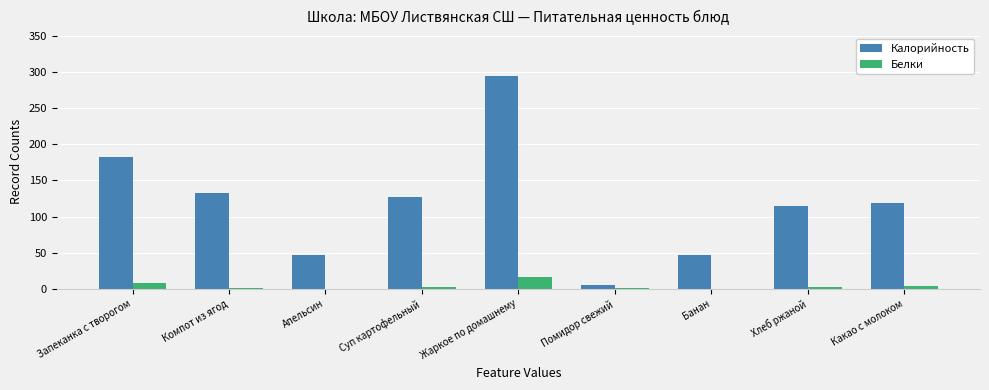

What are all the series names shown in the legend?

Калорийность, Белки